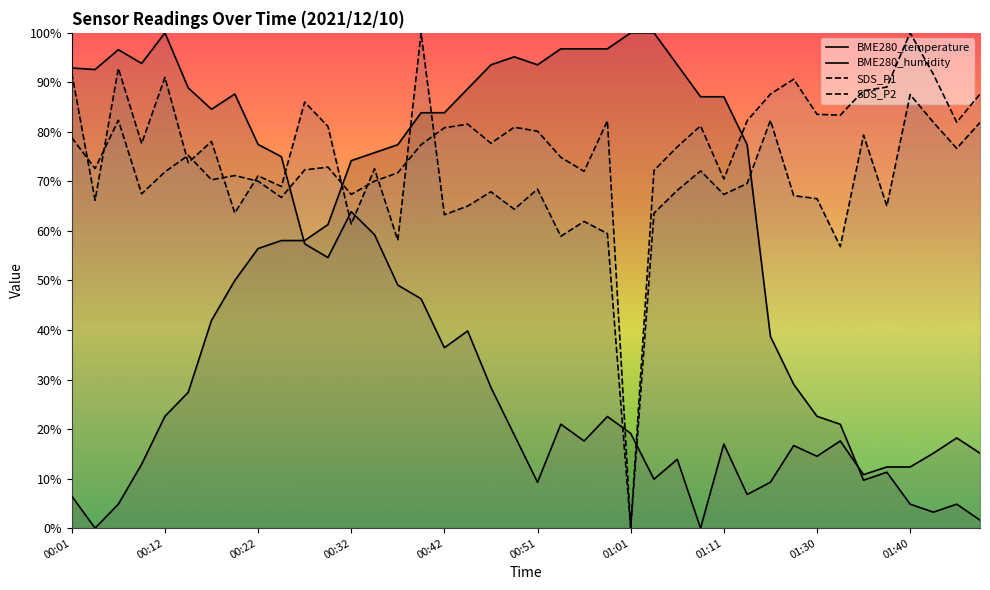

How many data points in SDS_P1 are less than 68?

18